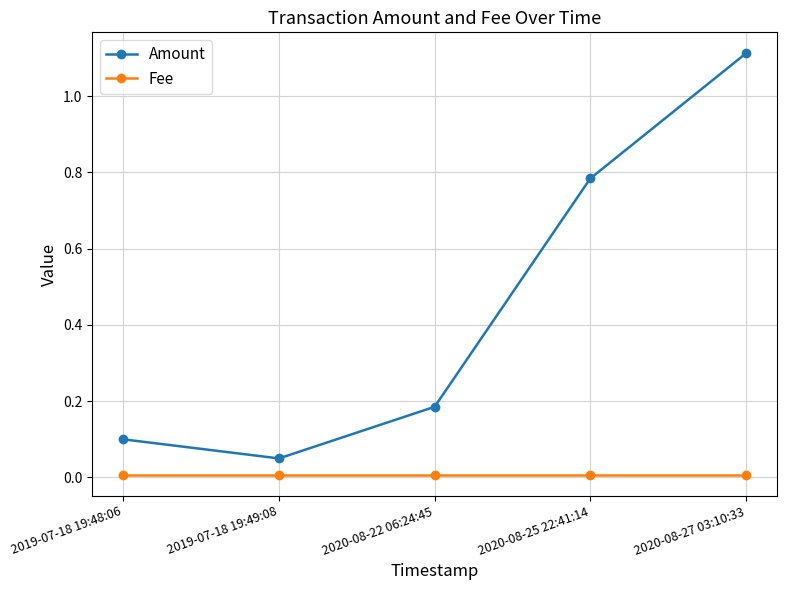

What is the difference between the second highest and minimum values in the Amount series?

0.7